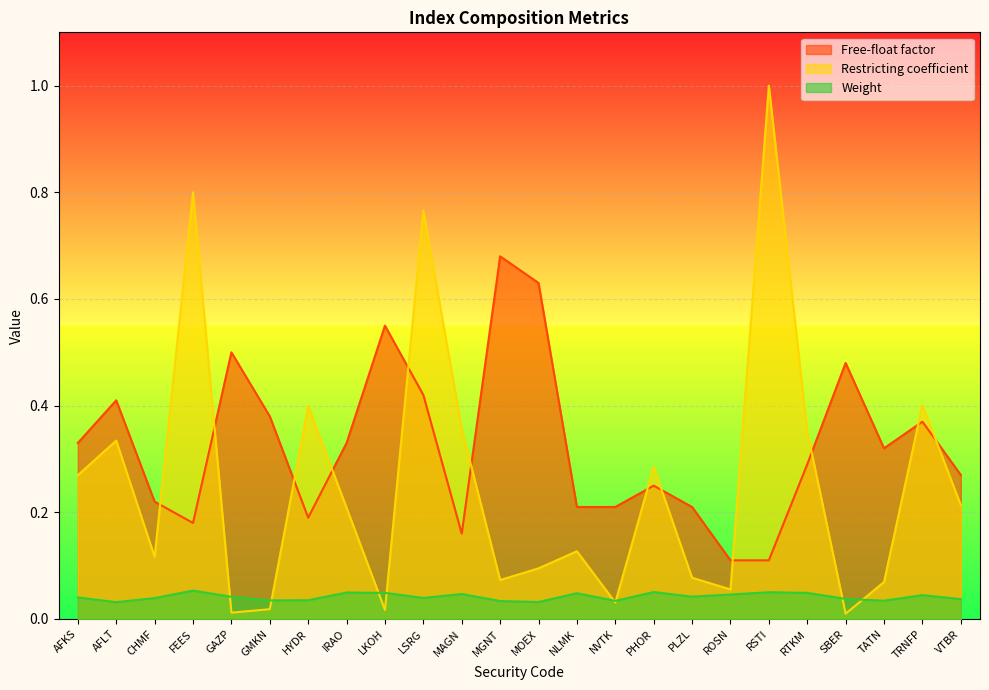

At which category is the sum across all series the highest?

LSRG